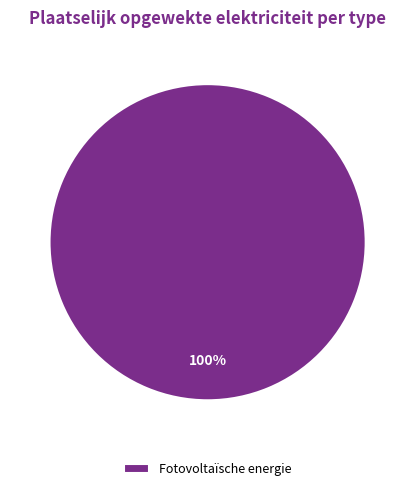

Rank the categories by value from highest to lowest.

Fotovoltaïsche energie